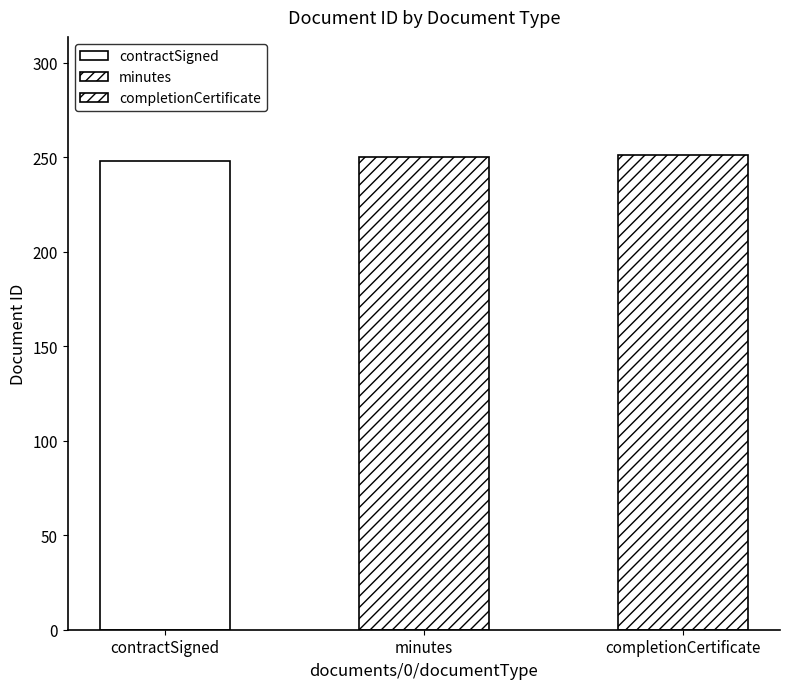

How many values exceed 250?

1